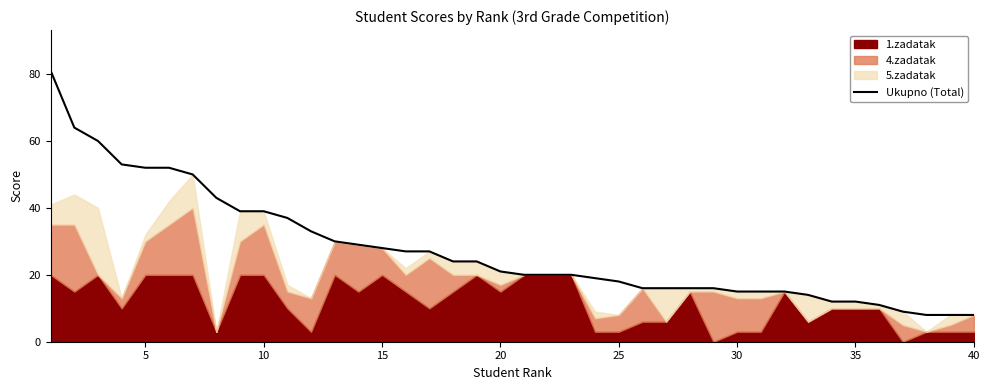

Does the chart have visible grid lines?

No